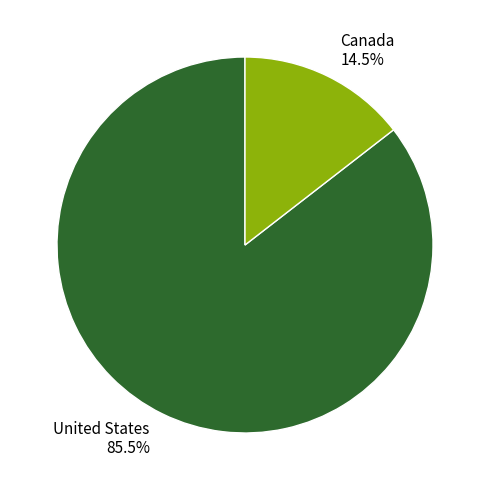

Which has a higher value, Canada or United States?

United States